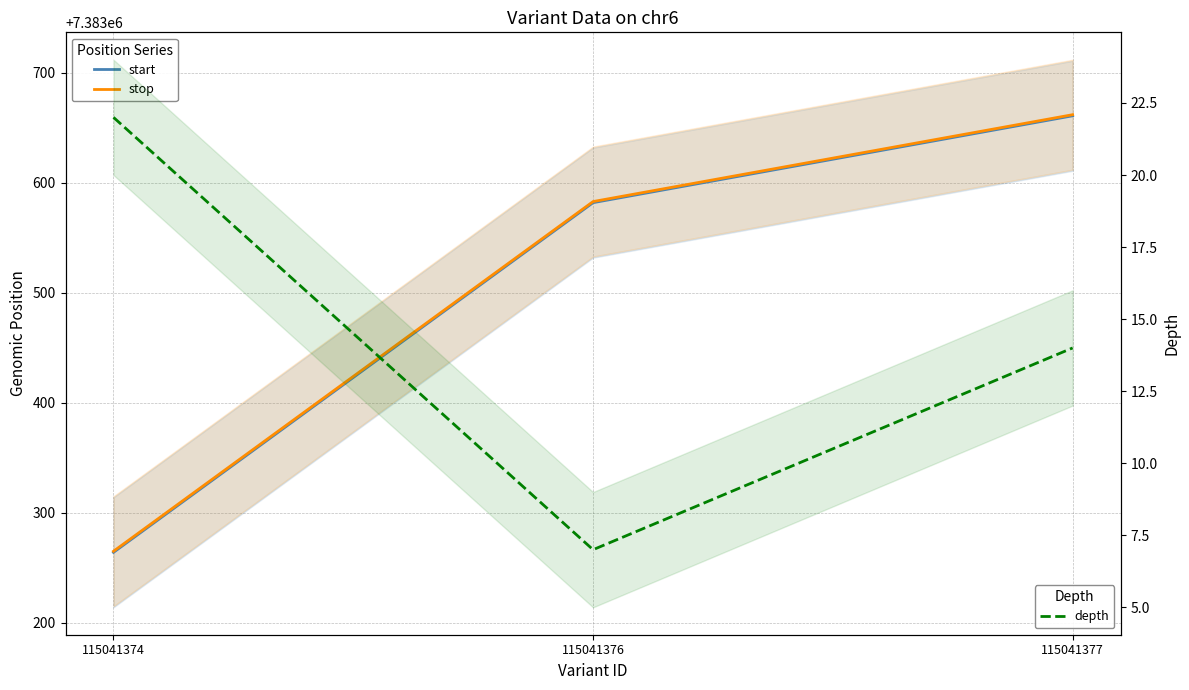

What are all the series names shown in the legend?

start, stop, depth